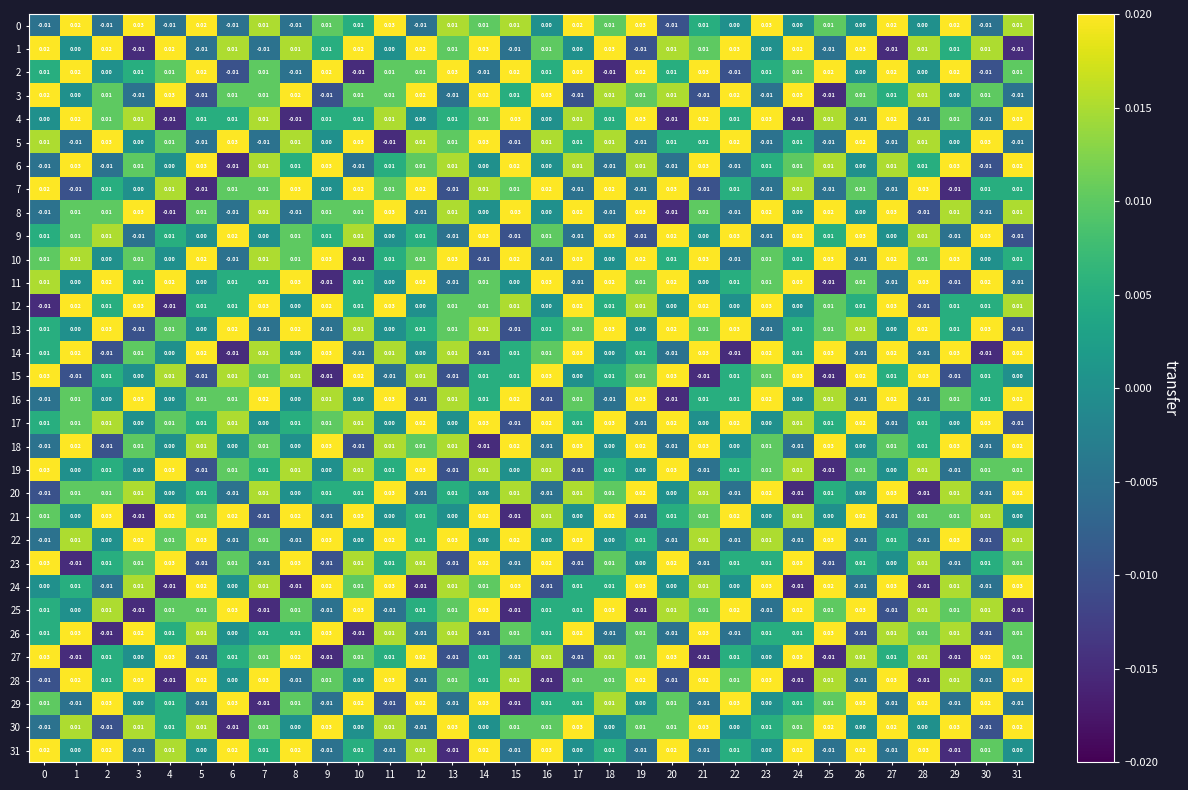

What is the total value across all series at 24?

0.3